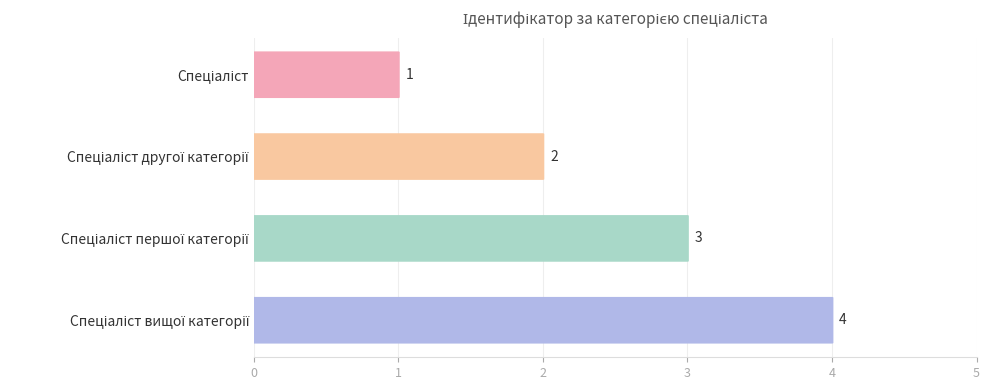

What is the average value?

2